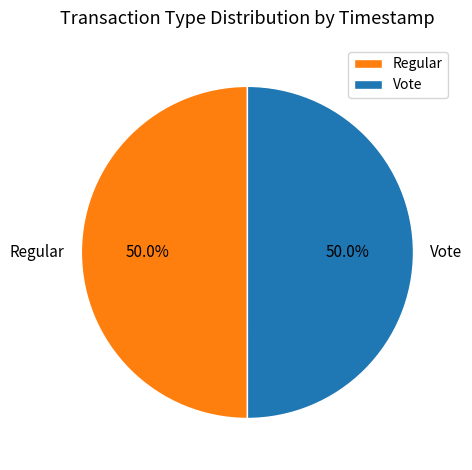

What portion of the pie excludes Vote?

50.0%